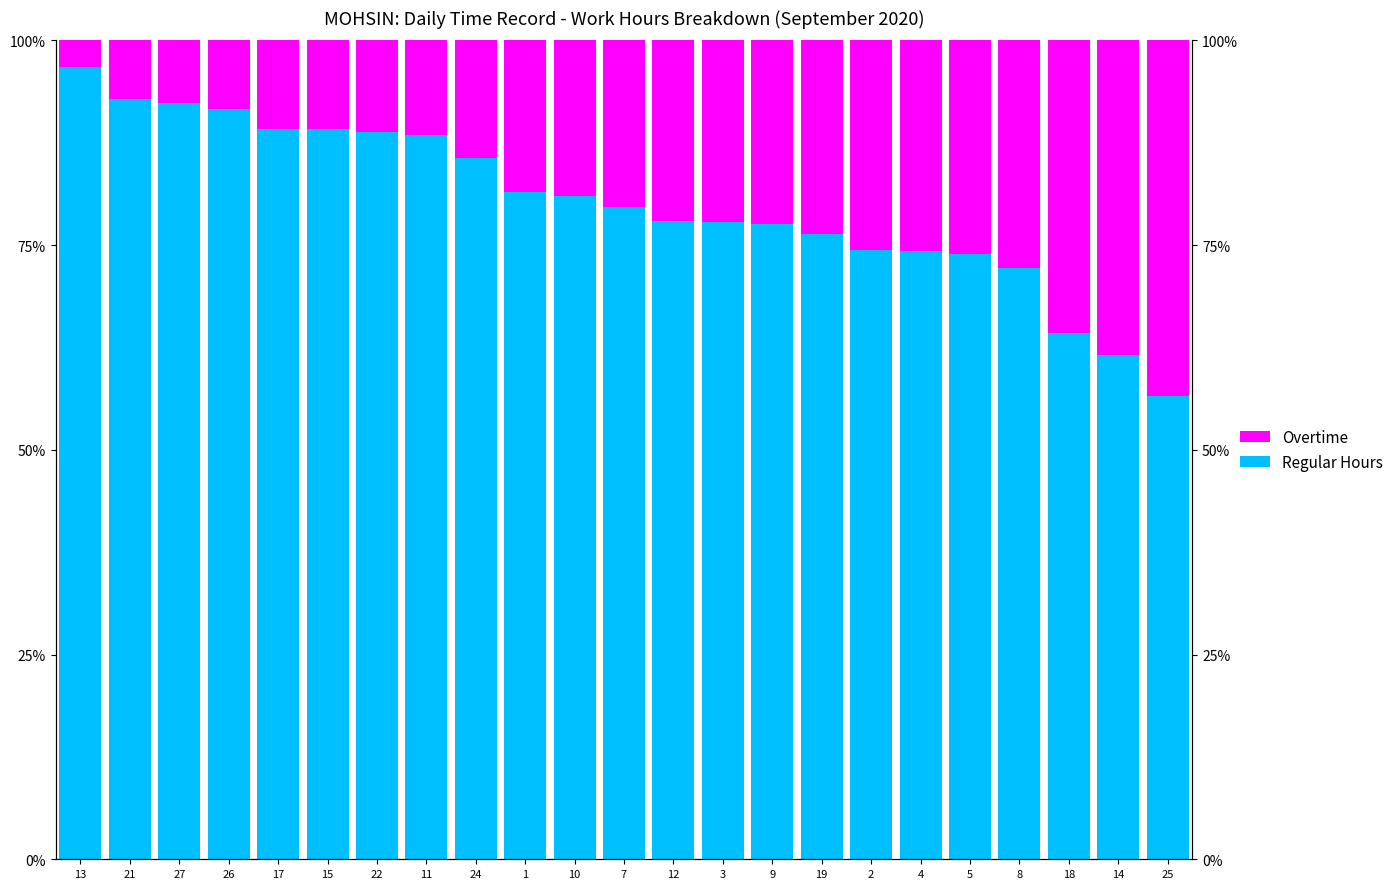

What are all the series names shown in the legend?

Regular Hours, Overtime